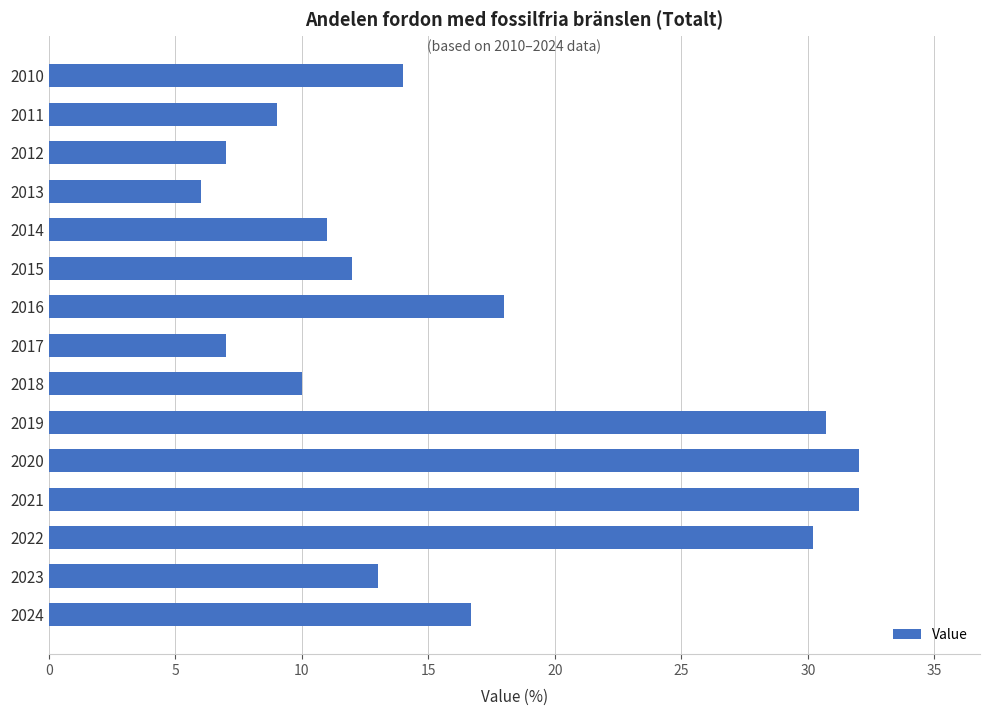

Where is the data nearest to the value 19?

2016